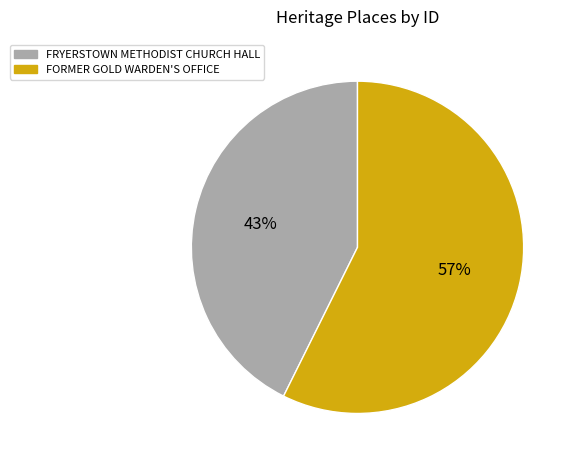

To the nearest percent, what is the average slice percentage?

50%